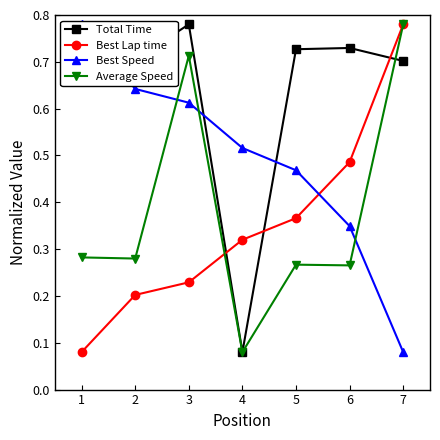

Is the value of Best Speed at 2 greater than the value of Best Lap time at 1?

Yes